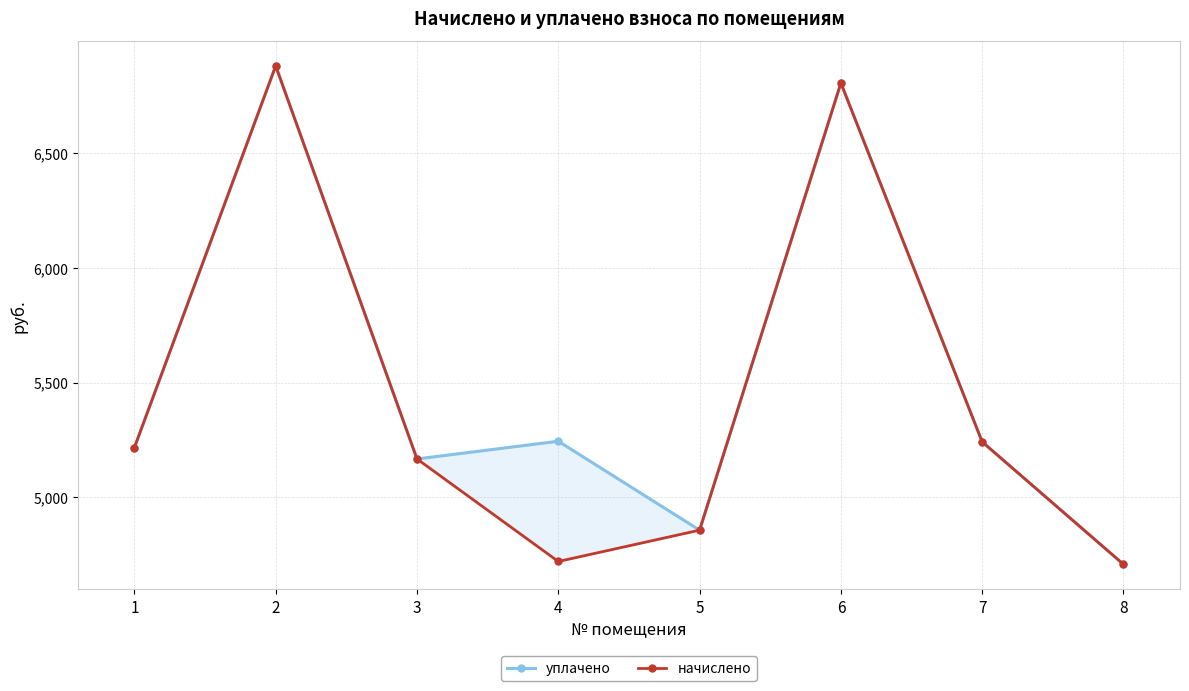

Reading left to right, transcribe all the data shown in this chart.

уплачено: 1=5216.4	2=6880.7	3=5166.7	4=5244.0	5=4856.2	6=6806.2	7=5241.2	8=4707.2
начислено: 1=5216.4	2=6880.7	3=5166.7	4=4719.6	5=4856.2	6=6806.2	7=5241.2	8=4707.2